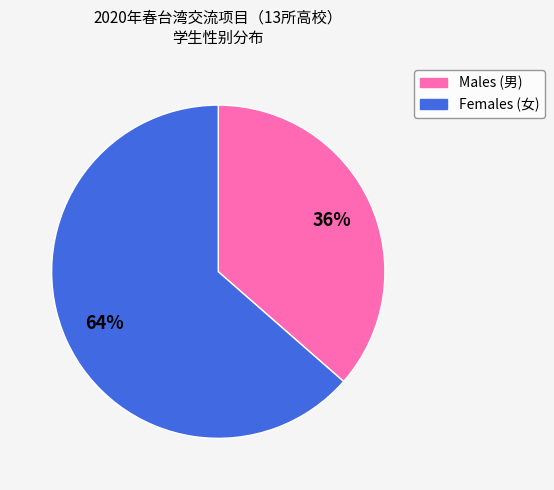

Which category has the smallest portion of the pie?

Males (男)